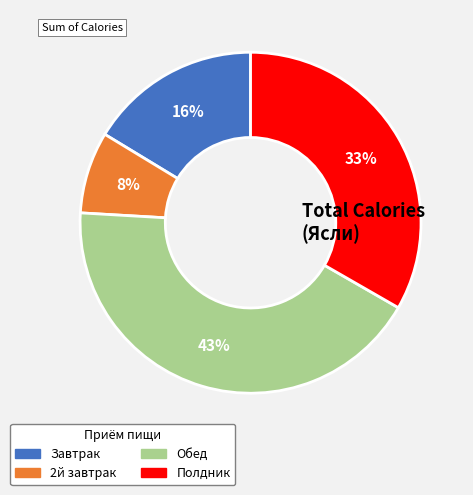

Rank the categories by value from lowest to highest.

2й завтрак, Завтрак, Полдник, Обед